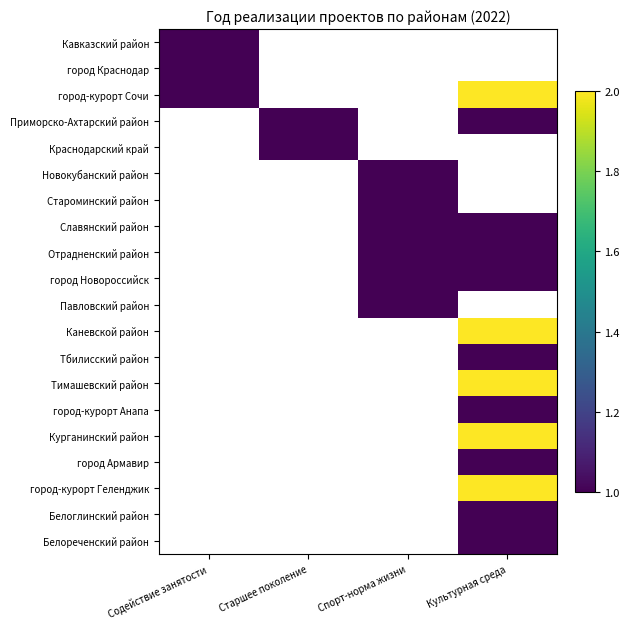

What is the smallest value displayed?

1.0